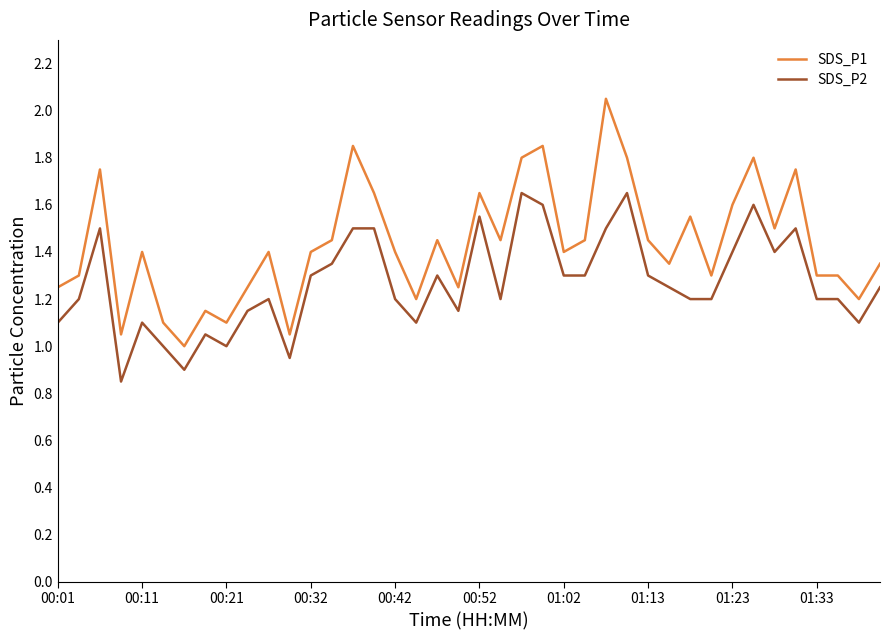

True or false: SDS_P2 and SDS_P1 cross at least once.

False